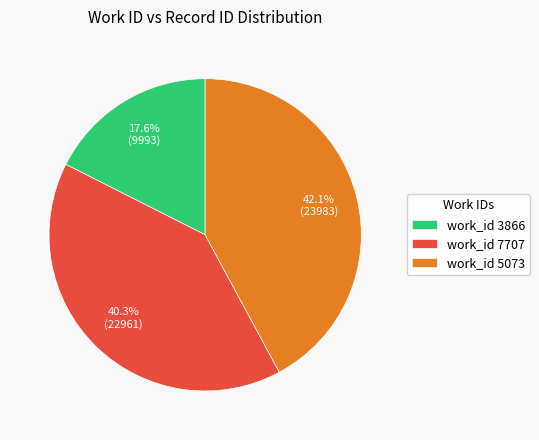

Is work_id 7707 the majority of the pie?

No